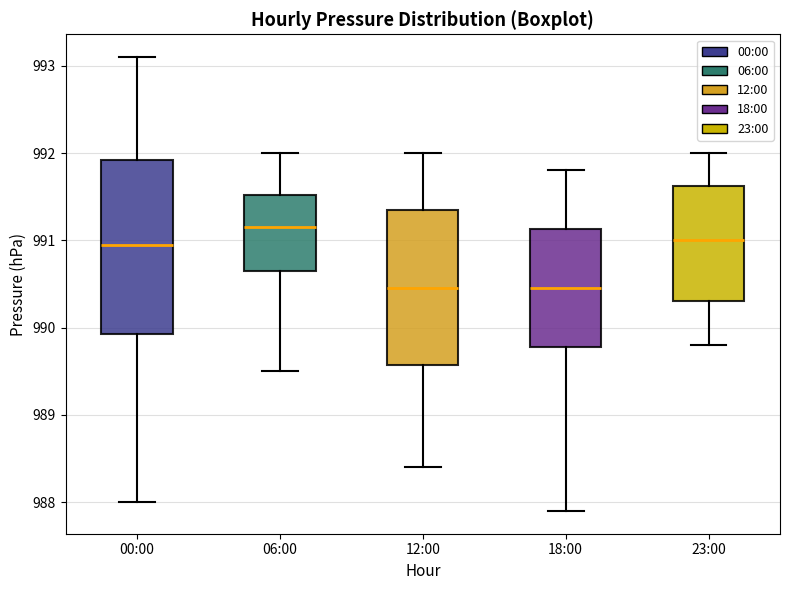

Reading left to right, transcribe this box plot: for each box, give where its median line is, the range the box spans, and where its two whiskers end, as read against the y-axis. The values are not printed on the chart, so give them approximately, as read against the axis.

00:00: median 991.0, box 989.9 to 991.9, whiskers 988.0 to 993.1
06:00: median 991.2, box 990.7 to 991.5, whiskers 989.5 to 992.0
12:00: median 990.5, box 989.6 to 991.4, whiskers 988.4 to 992.0
18:00: median 990.5, box 989.8 to 991.1, whiskers 987.9 to 991.8
23:00: median 991.0, box 990.3 to 991.6, whiskers 989.8 to 992.0